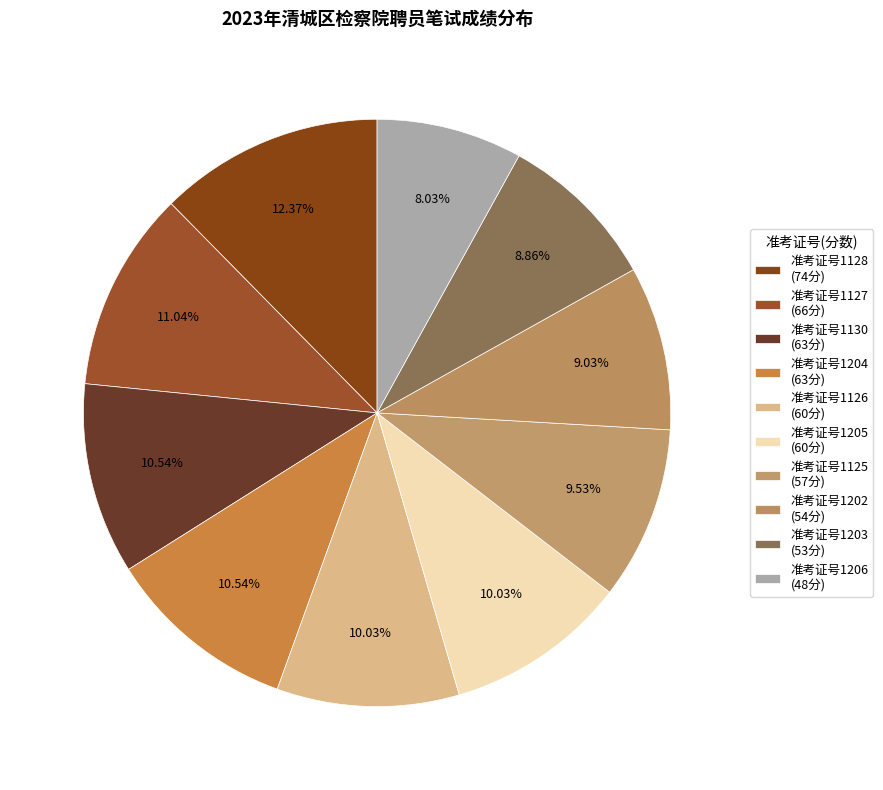

Count the number of slices in the pie.

10